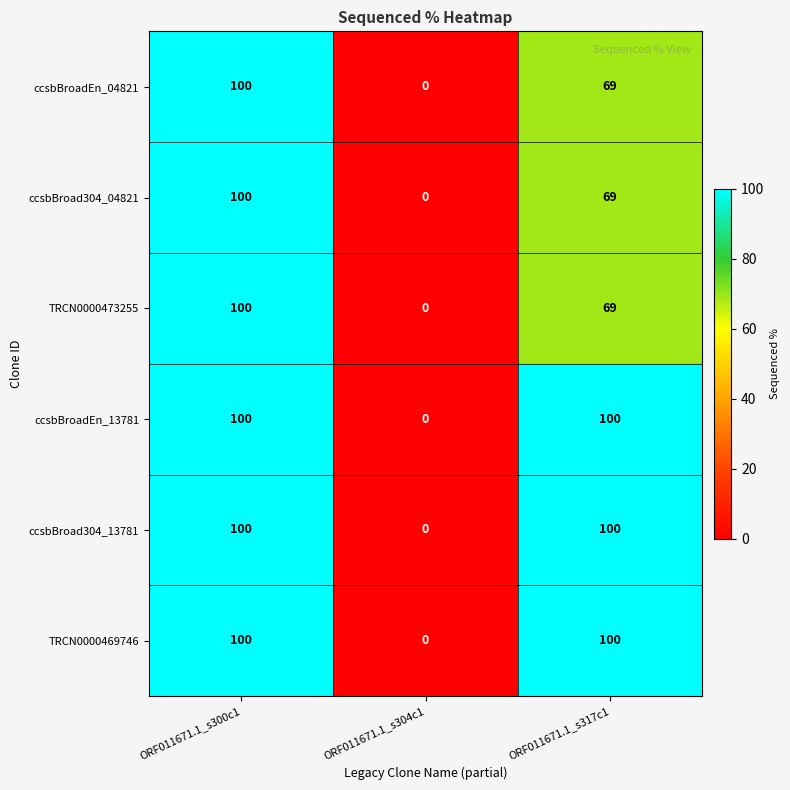

Reading right to left, list all the values displayed in this chart.

ccsbBroadEn_04821: 69	0	100
ccsbBroad304_04821: 69	0	100
TRCN0000473255: 69	0	100
ccsbBroadEn_13781: 100	0	100
ccsbBroad304_13781: 100	0	100
TRCN0000469746: 100	0	100